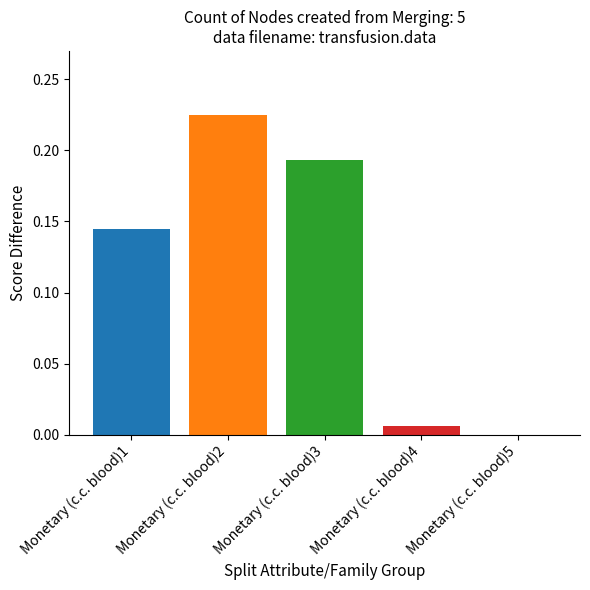

Which label corresponds to the largest value in the chart?

Monetary (c.c. blood)2